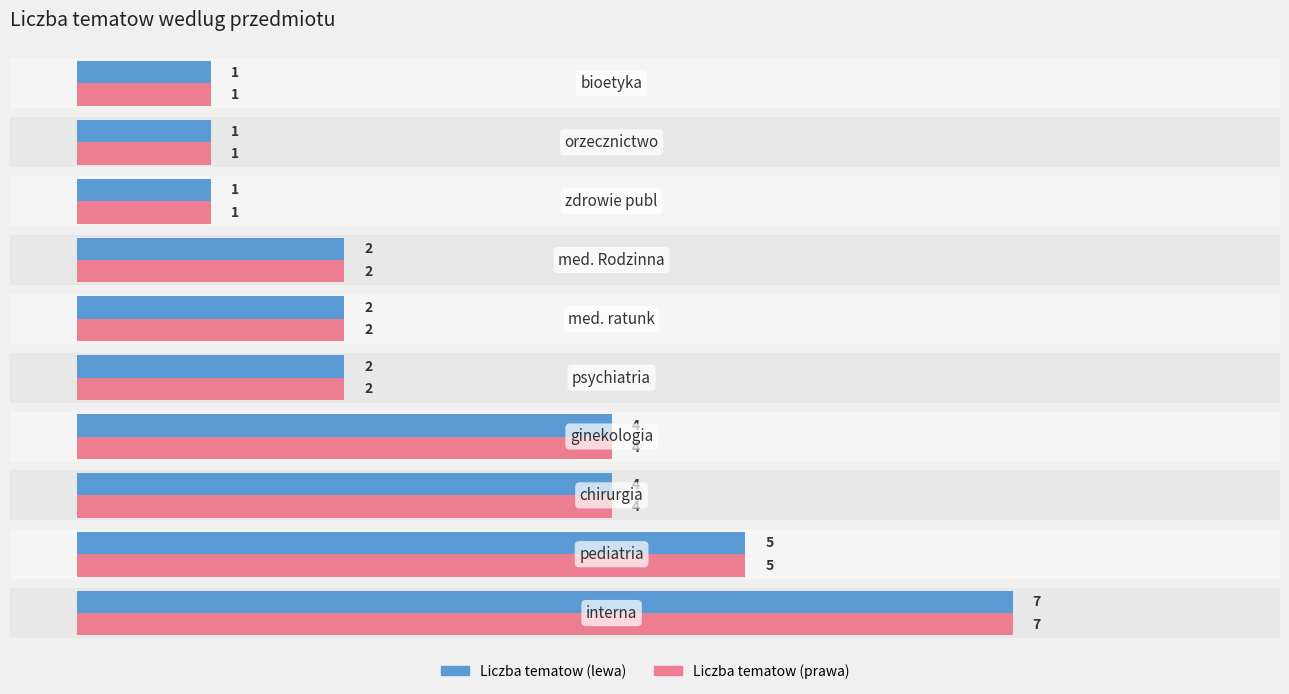

Count the number of categories in the chart.

10